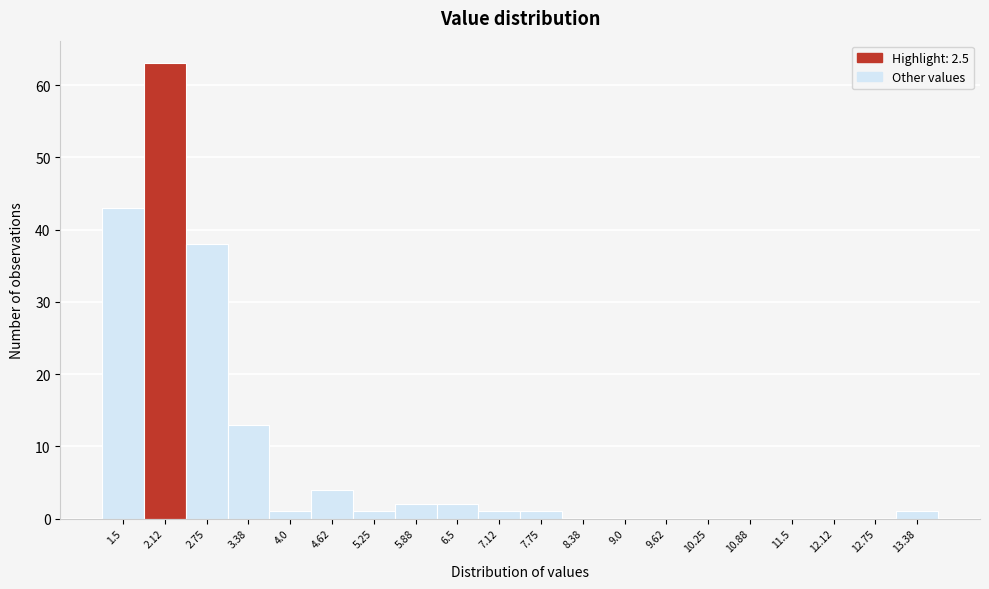

Reading left to right, what are all the values shown in this chart?

1.5=43	2.12=63	2.75=38	3.38=13	4.0=1	4.62=4	5.25=1	5.88=2	6.5=2	7.12=1	7.75=1	8.38=0	9.0=0	9.62=0	10.25=0	10.88=0	11.5=0	12.12=0	12.75=0	13.38=1